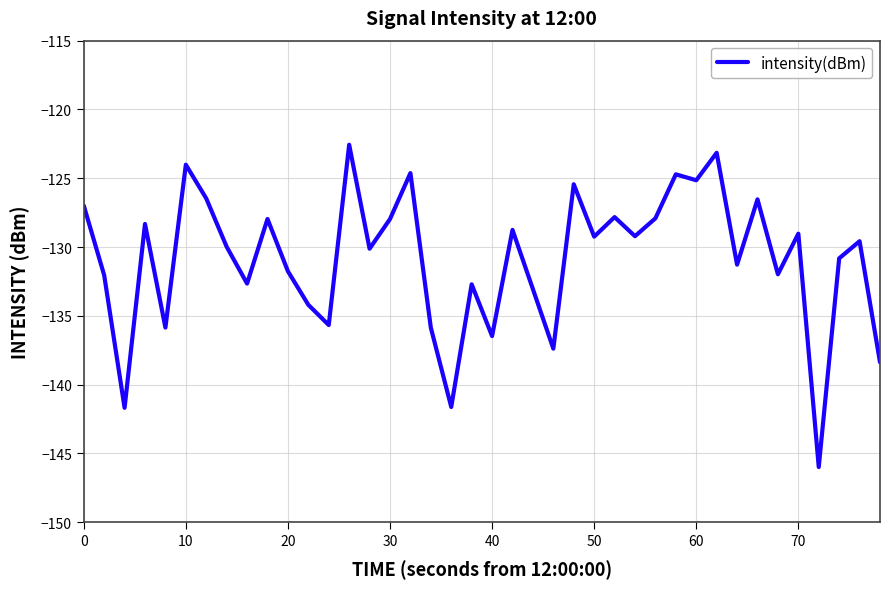

True or false: the data has more than 2 interior local peaks.

True